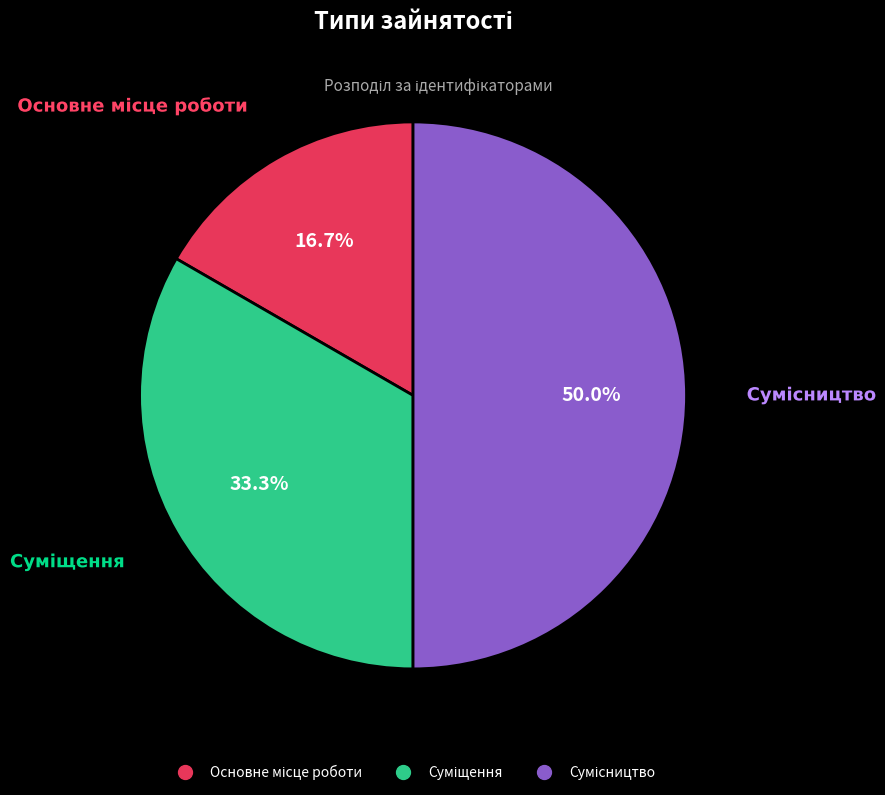

What percentage do Сумісництво and Суміщення together represent?

83.3%